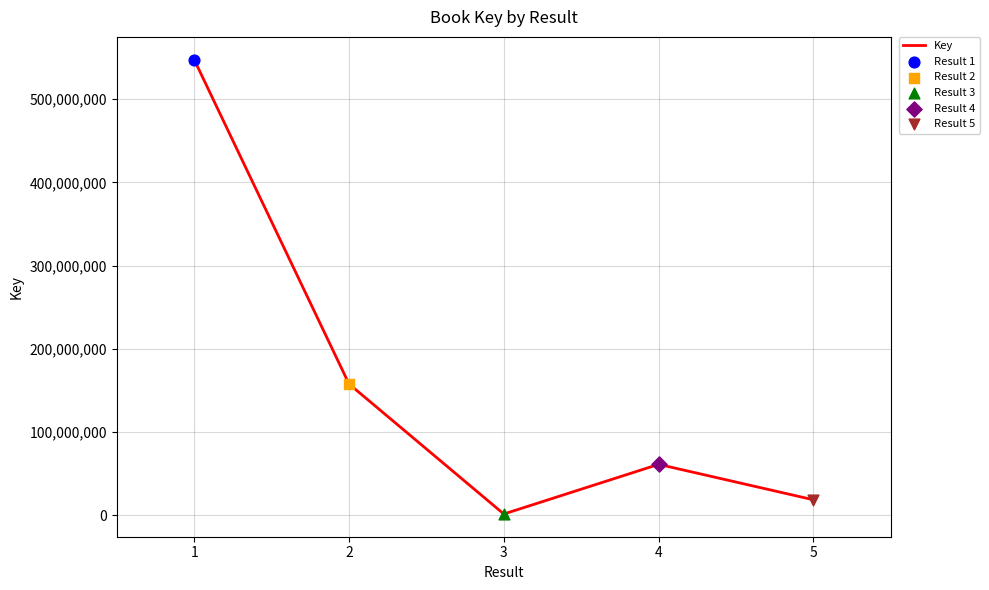

Between 2 and 3, which is larger?

2